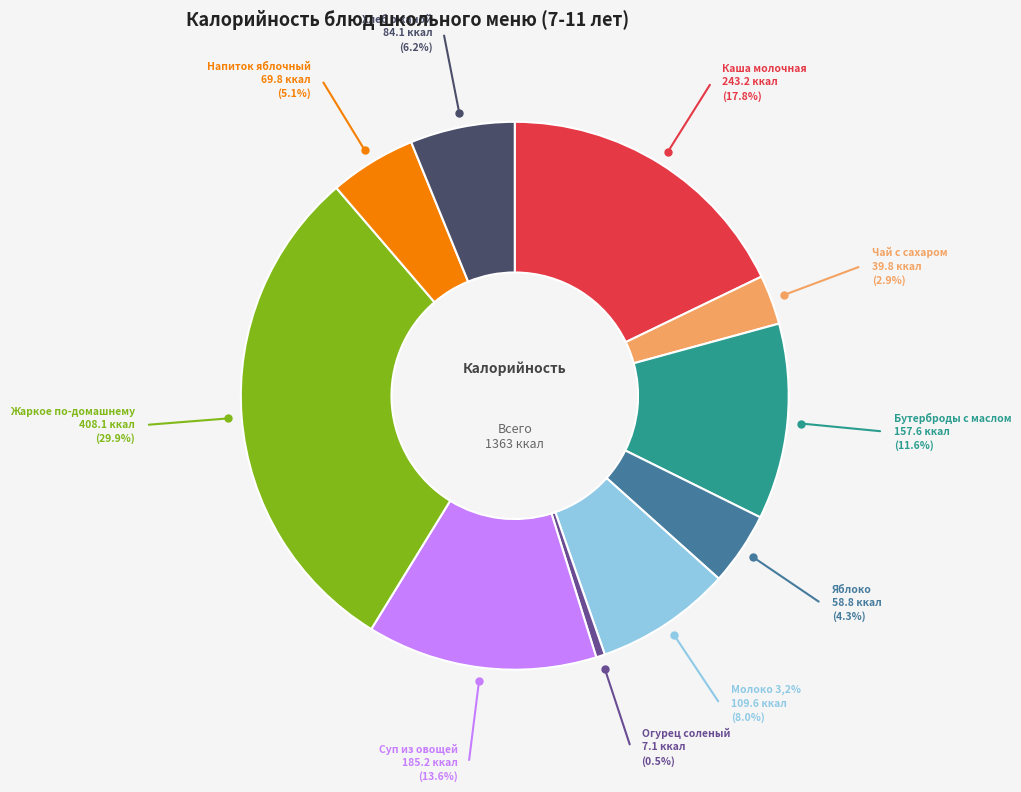

Does any single category account for the majority?

No